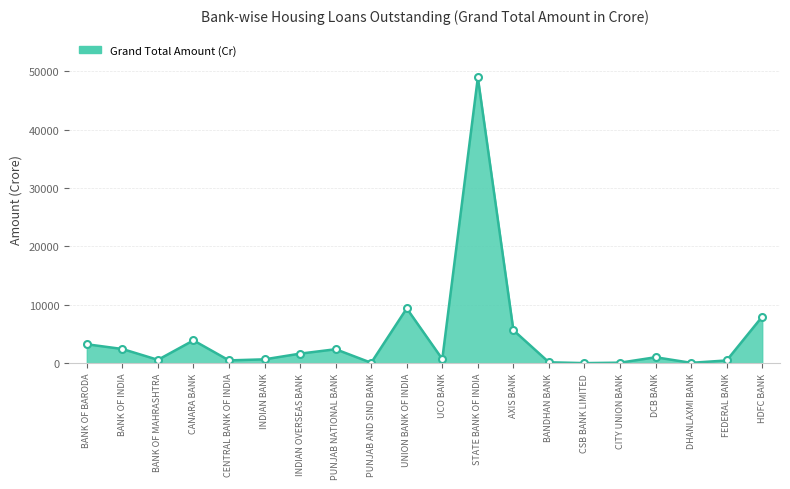

At which label is the value closest to 24485?

UNION BANK OF INDIA